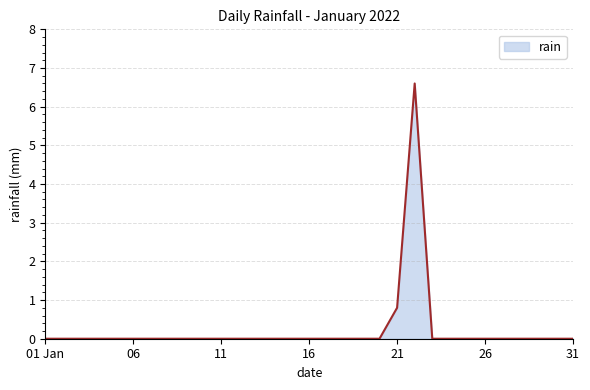

Reading left to right, extract all data points from this chart.

0.0	0.0	0.0	0.0	0.0	0.0	0.0	0.0	0.0	0.0	0.0	0.0	0.0	0.0	0.0	0.0	0.0	0.0	0.0	0.0	0.8	6.6	0.0	0.0	0.0	0.0	0.0	0.0	0.0	0.0	0.0